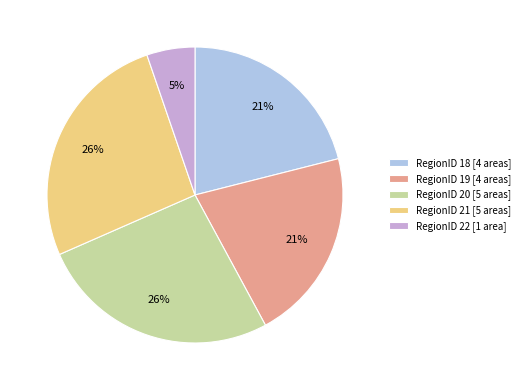

To the nearest percent, what is the average slice percentage?

20%